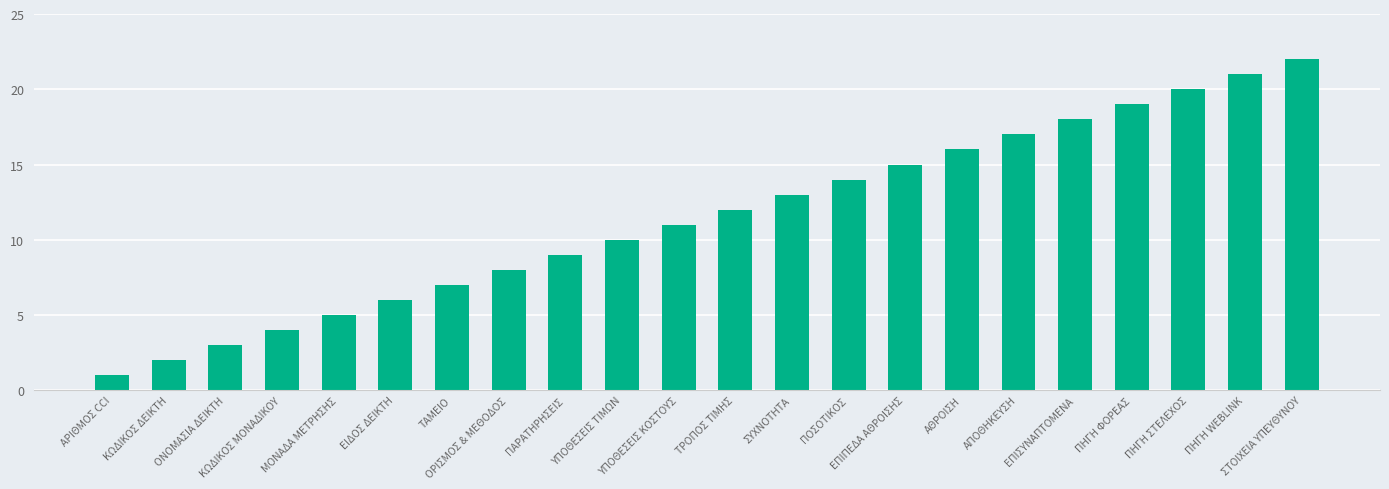

What is the difference between the second highest and minimum values?

20